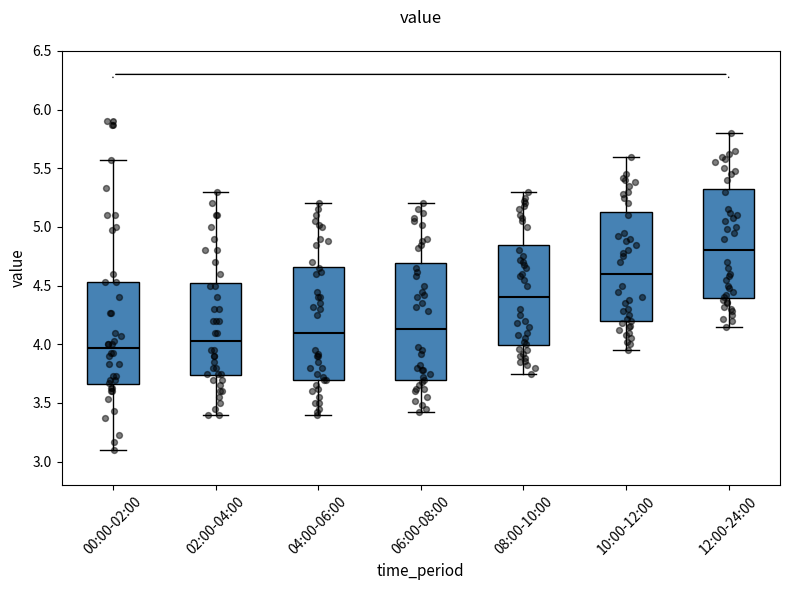

Where does the lower whisker of the box for 02:00-04:00 end on the y-axis? The values are not printed on the chart, so give them approximately, as read against the axis.

3.40